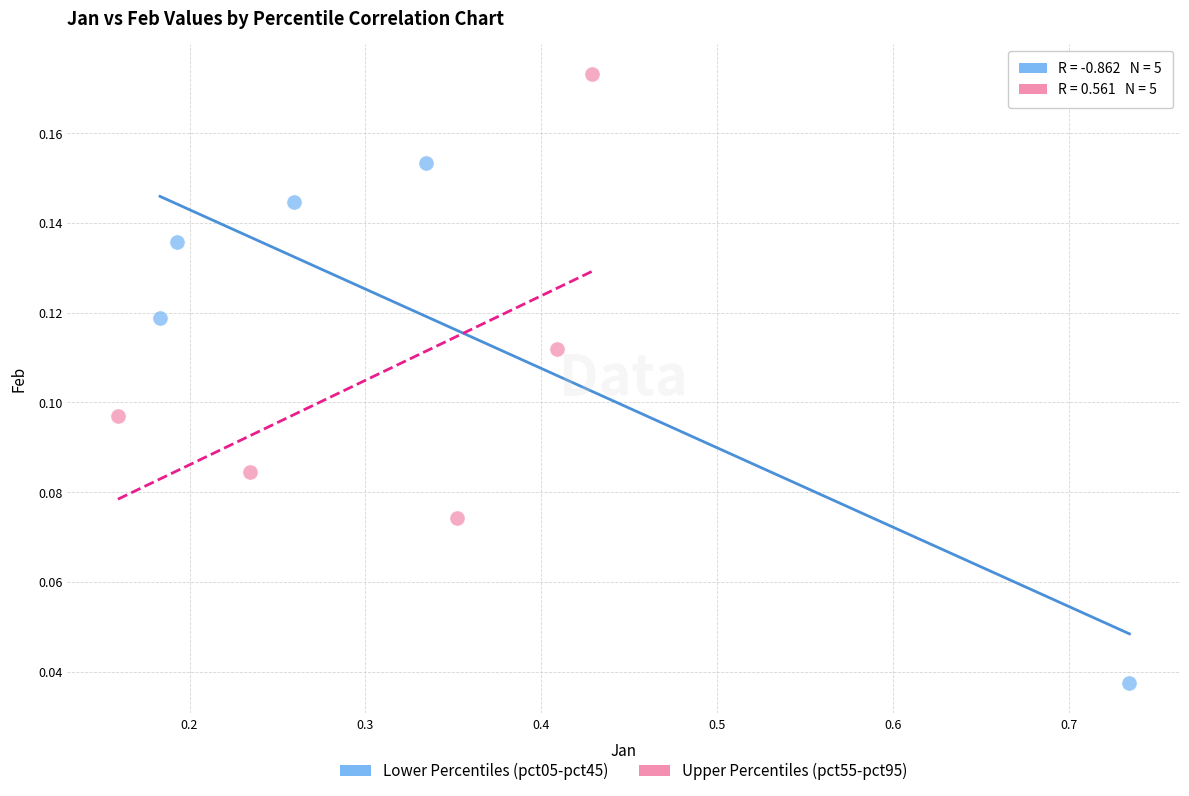

Which series reaches the maximum Y coordinate?

Upper Percentiles (pct55-pct95)